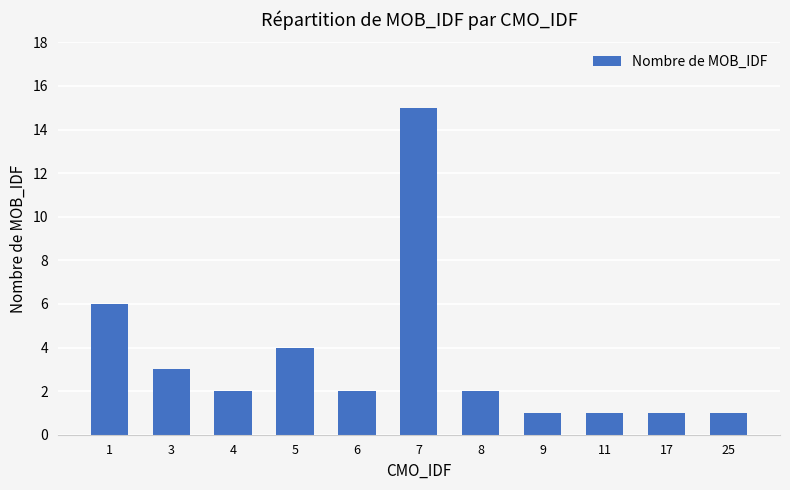

What is the difference between the maximum and second lowest values?

14